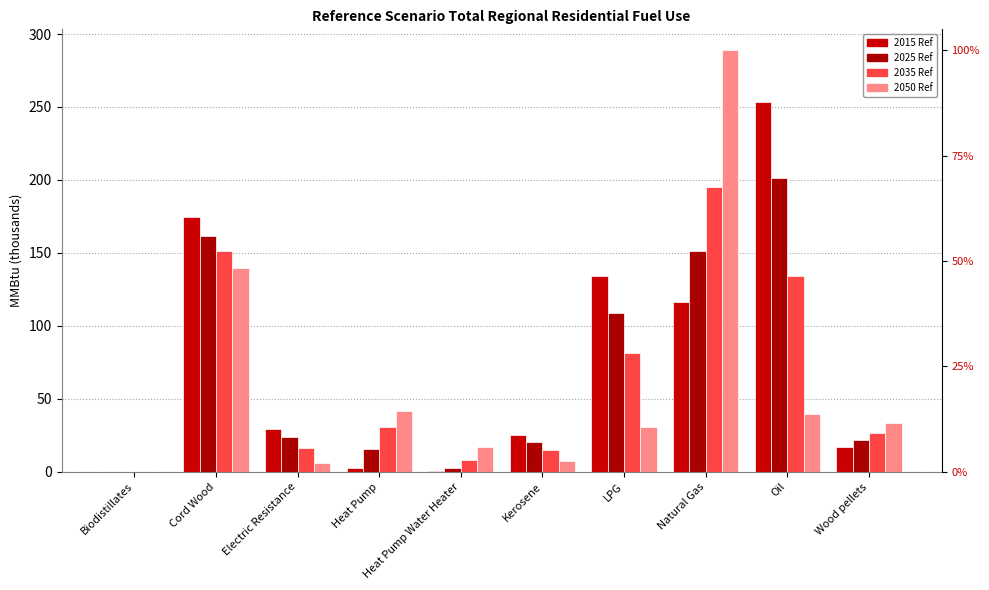

What is the label of the 10th bar from the right?

Biodistillates